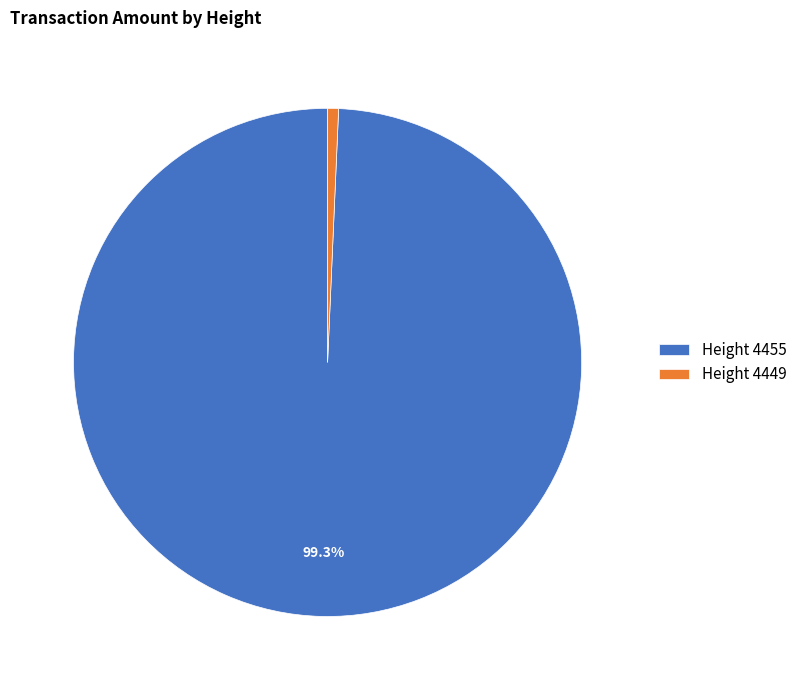

What is the smallest slice in the pie chart?

Height 4449